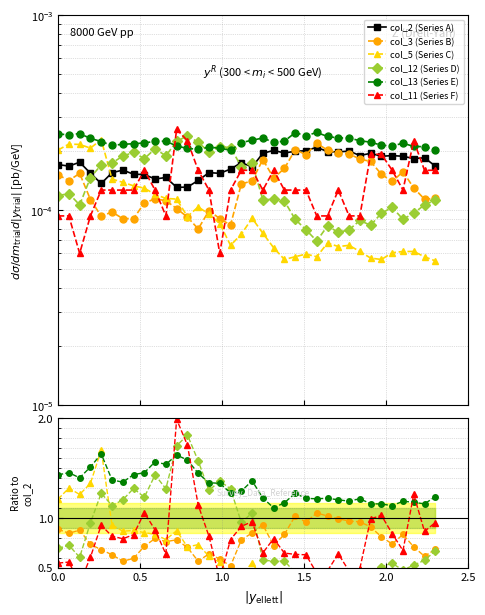

Does the chart display data point markers on the line(s)?

Yes